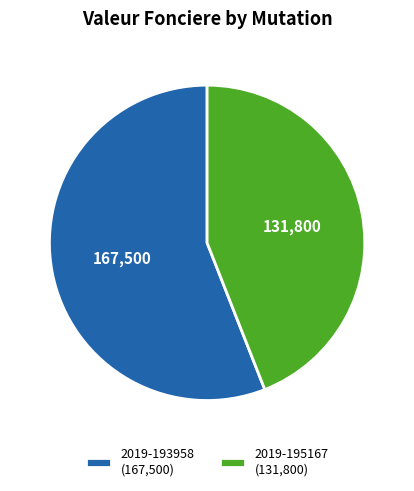

Combined, do 2019-195167 (131,800) and 2019-193958 (167,500) account for over 50%?

Yes